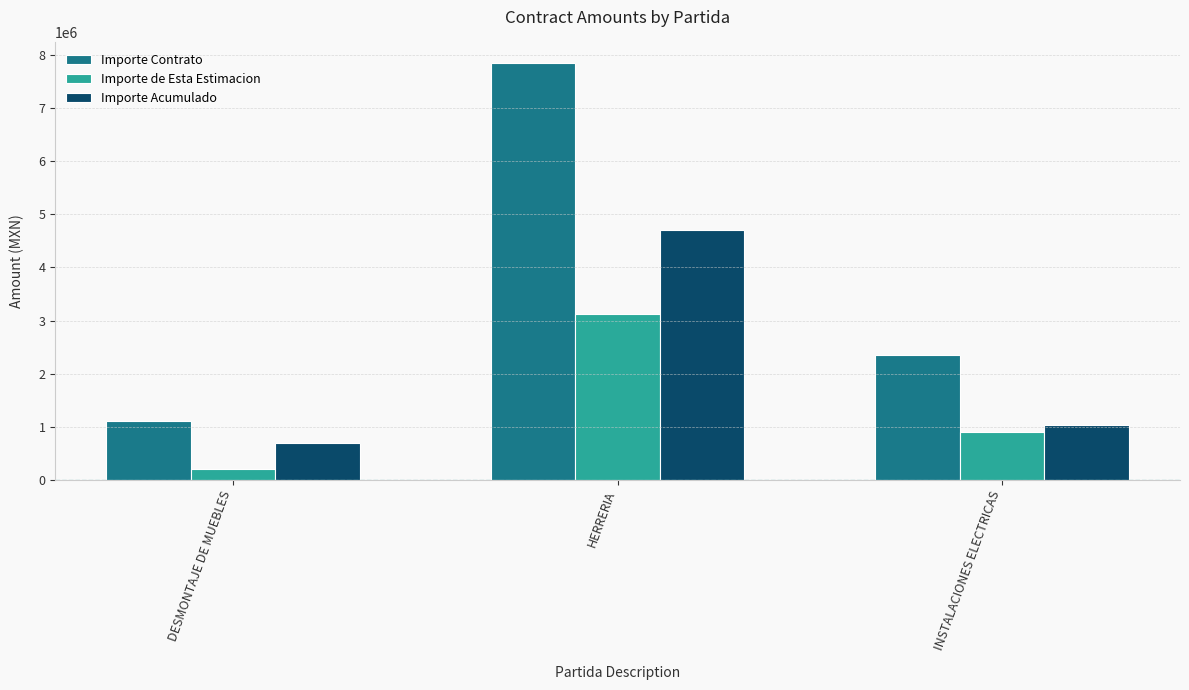

Reading left to right, list all the values displayed in this chart.

Importe Contrato: DESMONTAJE DE MUEBLES=1110936.0	HERRERIA=7848220.0	INSTALACIONES ELECTRICAS=2347137.3
Importe de Esta Estimacion: DESMONTAJE DE MUEBLES=211076.0	HERRERIA=3123350.0	INSTALACIONES ELECTRICAS=906900.5
Importe Acumulado: DESMONTAJE DE MUEBLES=688784.0	HERRERIA=4708932.0	INSTALACIONES ELECTRICAS=1028737.3